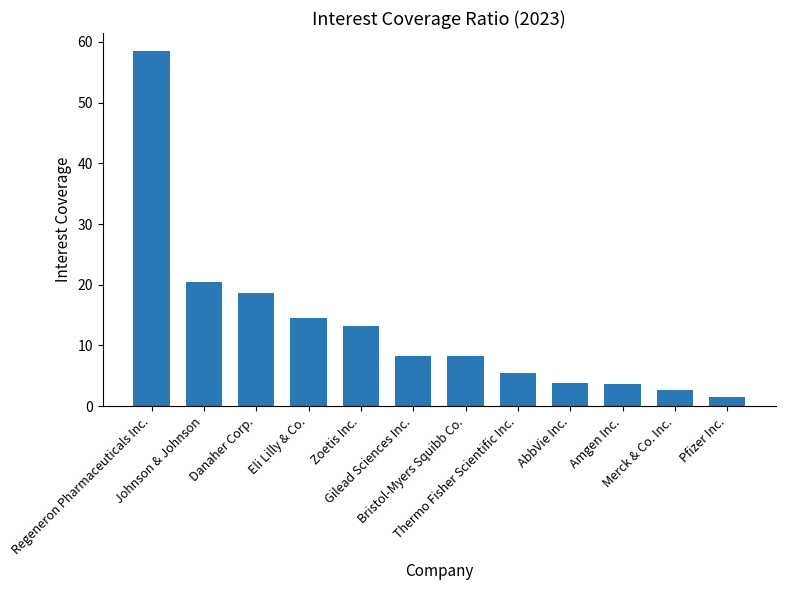

Does the chart contain stacked bars?

No